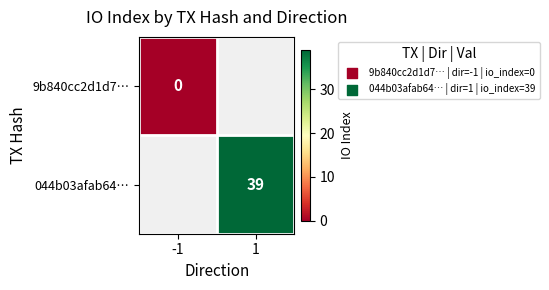

The value of 044b03afab64… at 1 is 8.8. True or false?

False